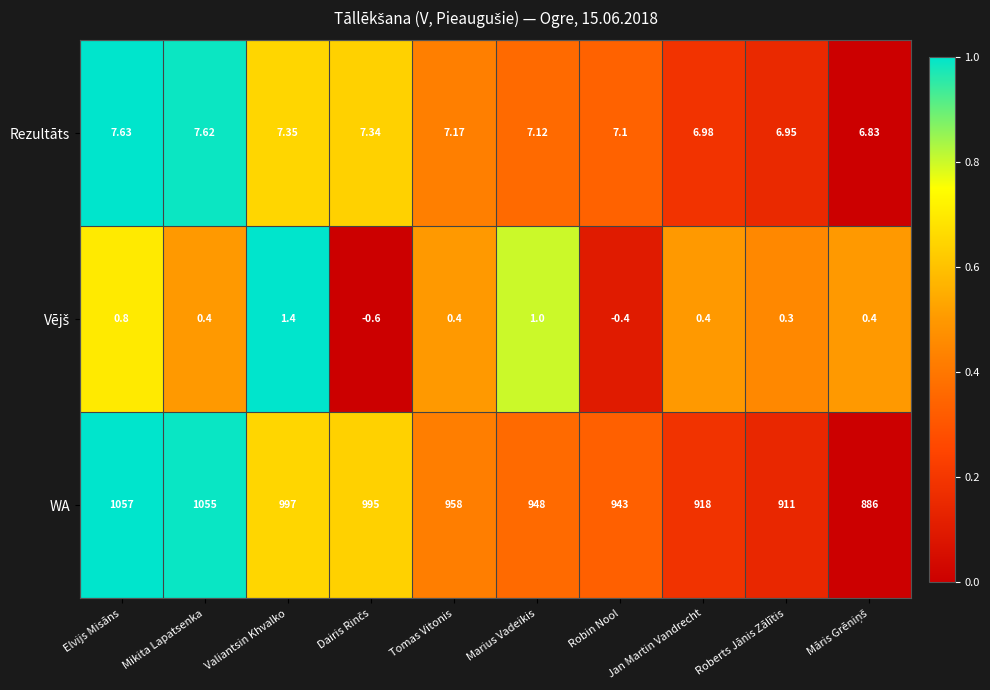

Between Mikita Lapatsenka and Roberts Jānis Zālītis, which series saw the biggest shift?

WA